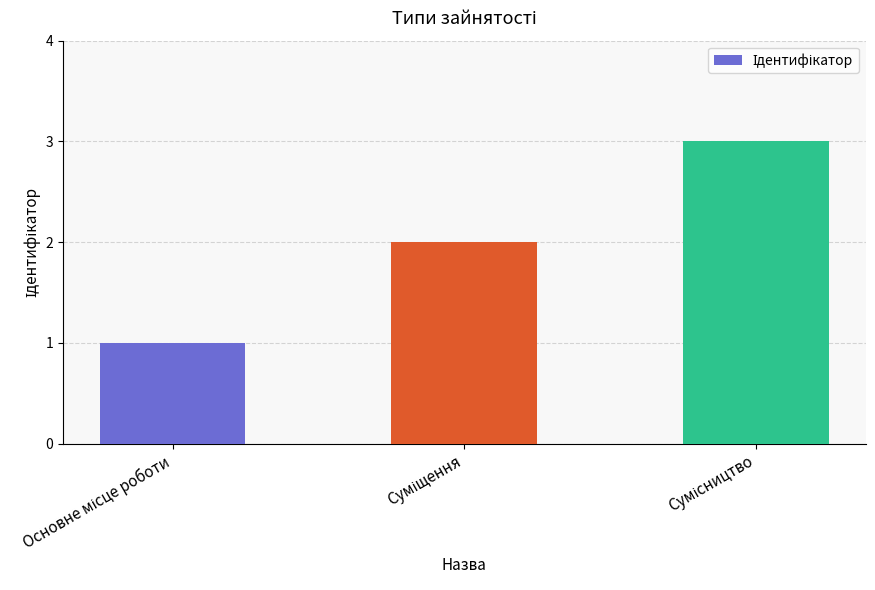

What is the sum of all values?

6